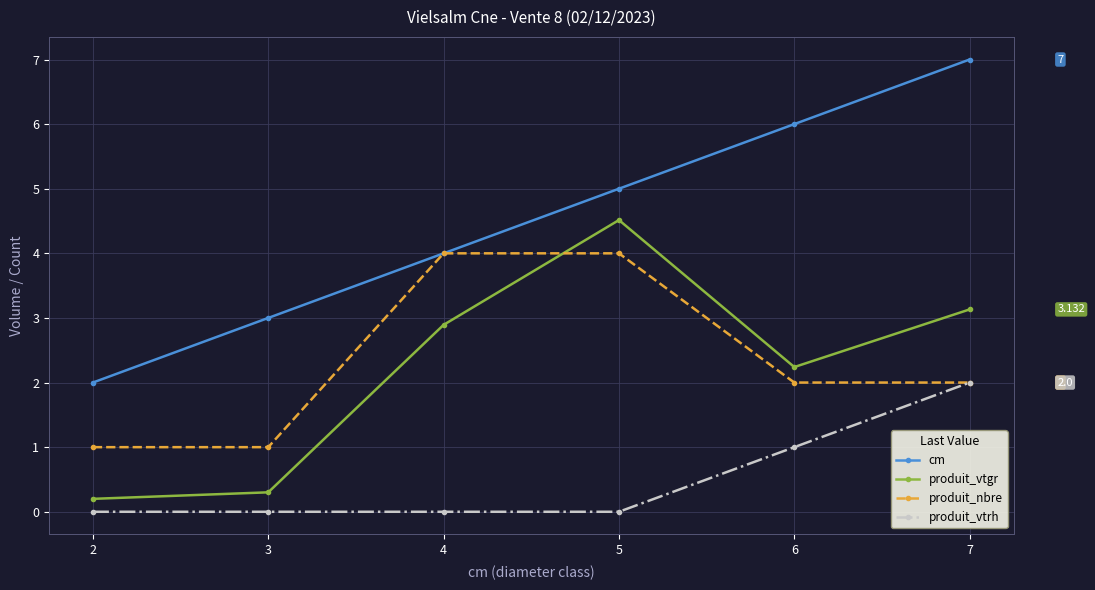

Reading left to right, list all the values displayed in this chart.

cm: 2=2.0	3=3.0	4=4.0	5=5.0	6=6.0	7=7.0
produit_vtgr: 2=0.2	3=0.3	4=2.9	5=4.5	6=2.2	7=3.1
produit_nbre: 2=1.0	3=1.0	4=4.0	5=4.0	6=2.0	7=2.0
produit_vtrh: 2=0.0	3=0.0	4=0.0	5=0.0	6=1.0	7=2.0